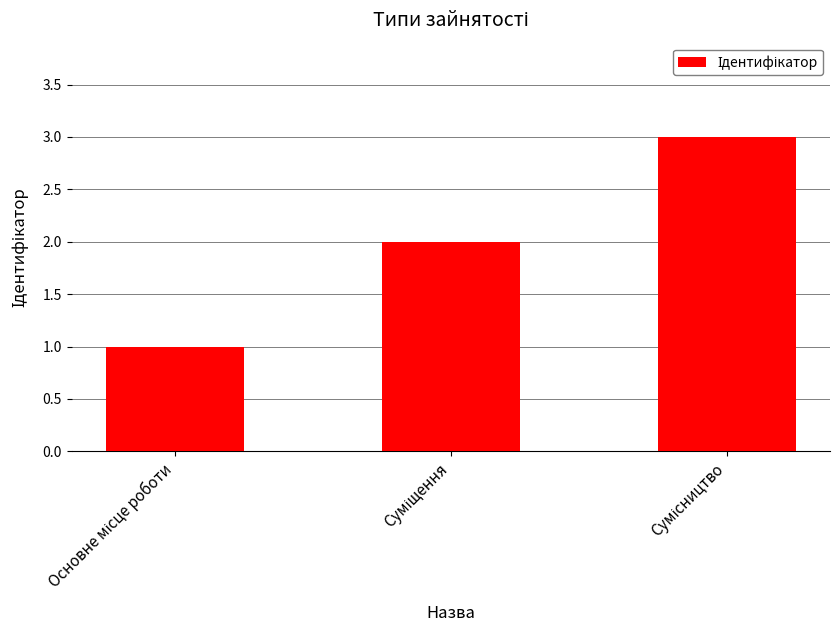

What is the sum of all values?

6